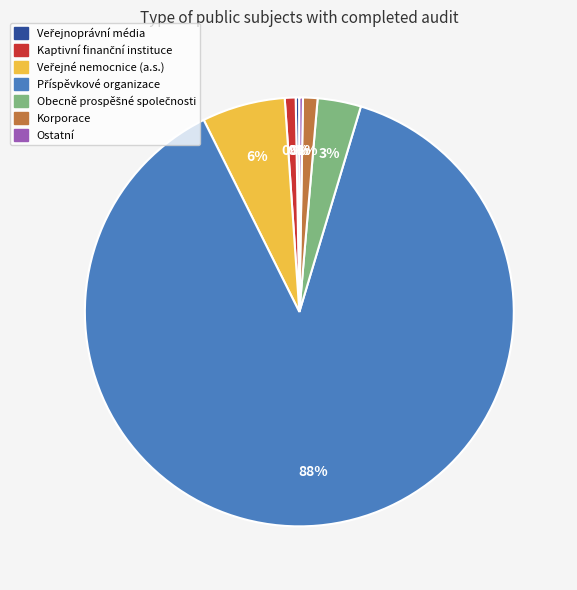

The Ostatní slice represents 8% of the pie. True or false?

False